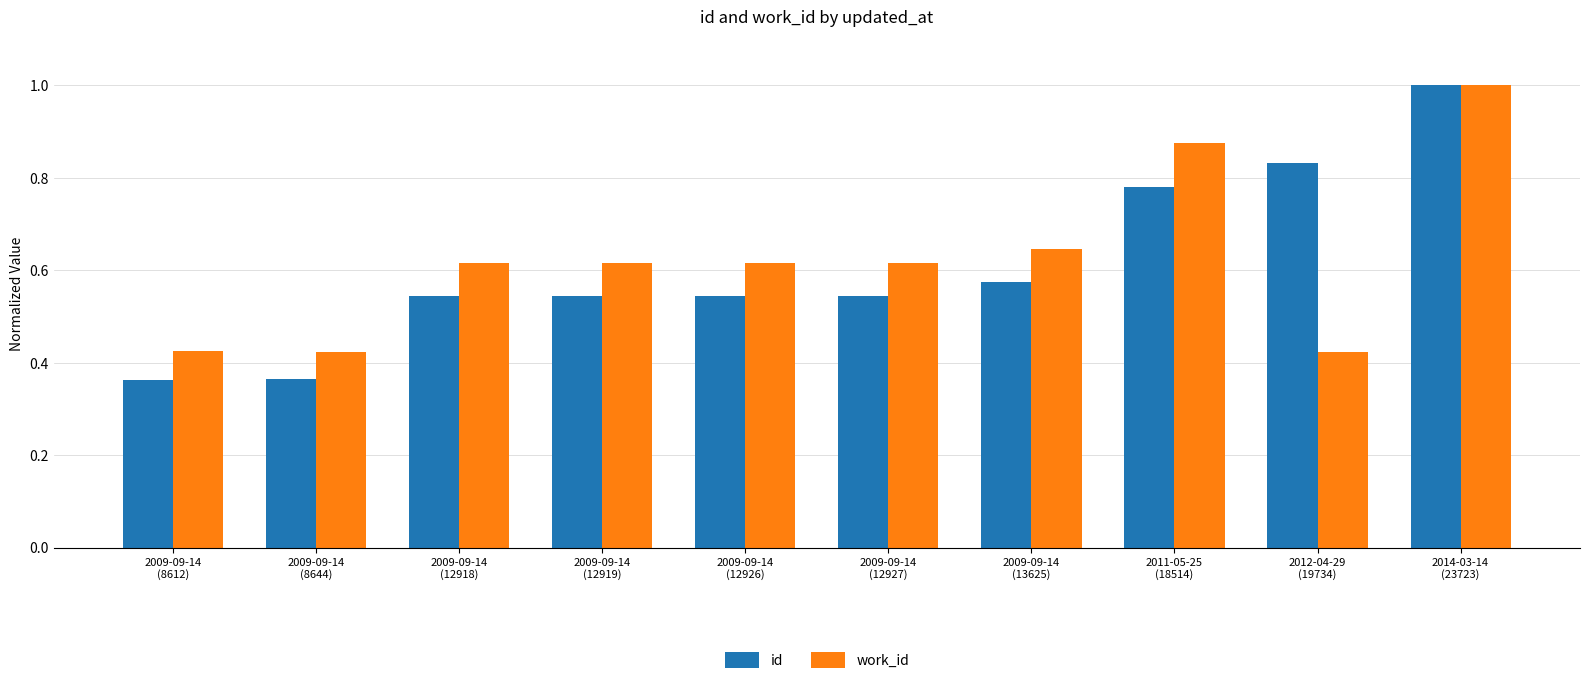

What is the maximum value for id?

1.0